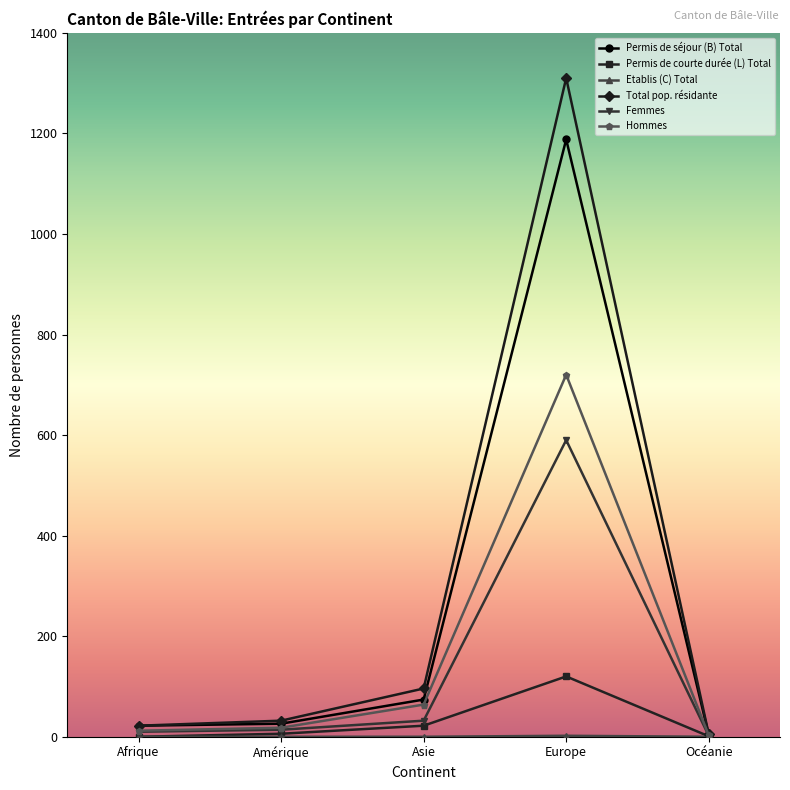

The Total pop. résidante series shows 5 at Océanie. True or false?

True